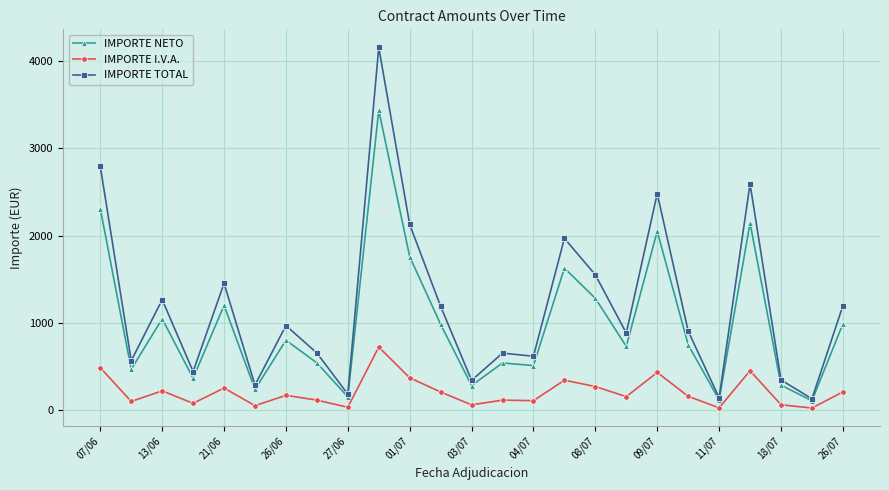

True or false: IMPORTE NETO has more than 2 interior local peaks.

True